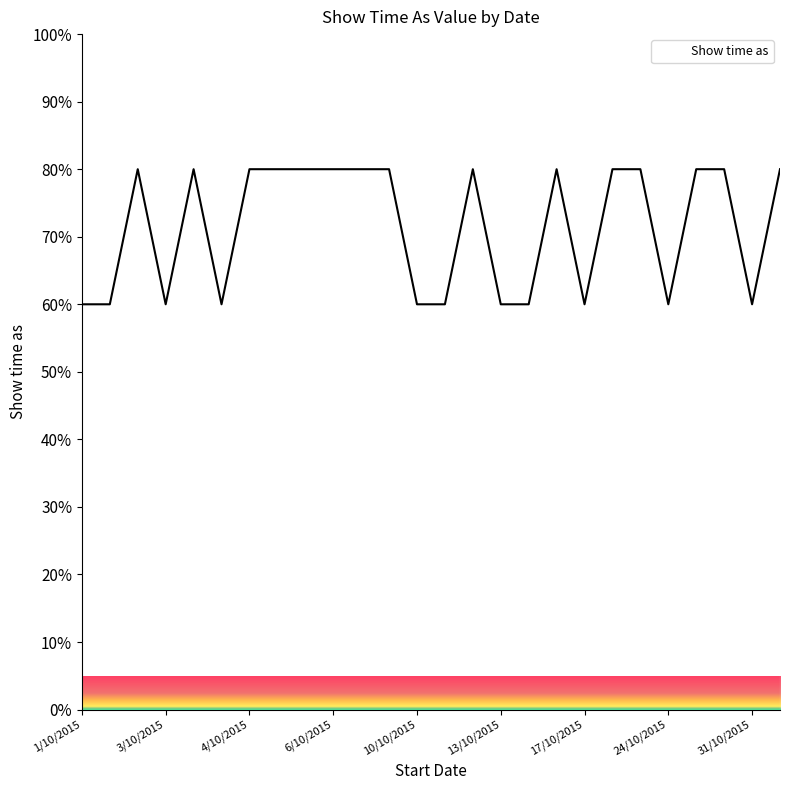

What is the smallest value displayed?

60